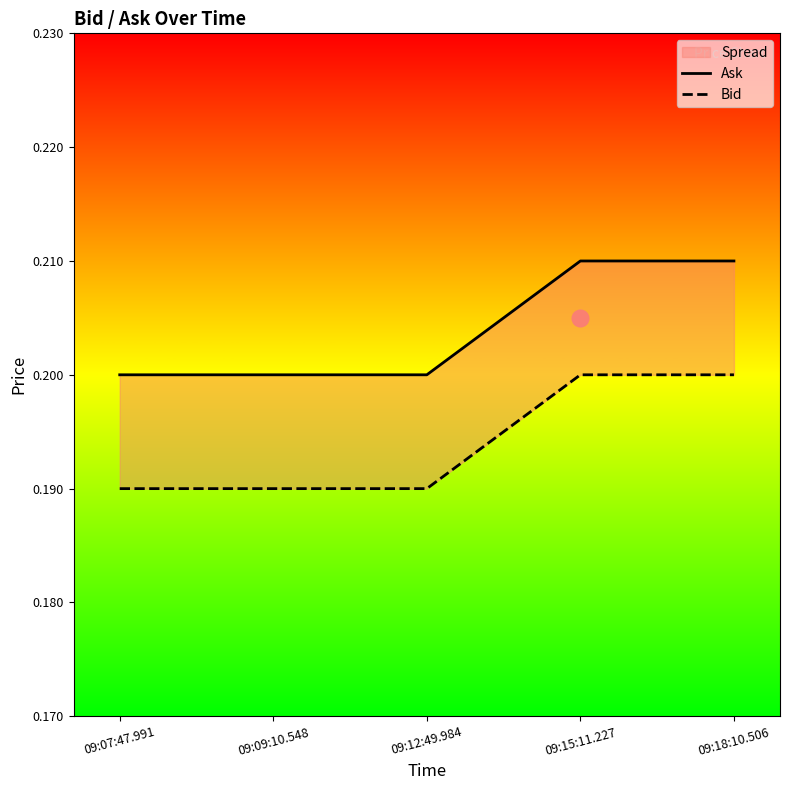

Reading left to right, what are all the values shown in this chart?

Ask: 09:07:47.991=0.2	09:09:10.548=0.2	09:12:49.984=0.2	09:15:11.227=0.2	09:18:10.506=0.2
Bid: 09:07:47.991=0.2	09:09:10.548=0.2	09:12:49.984=0.2	09:15:11.227=0.2	09:18:10.506=0.2